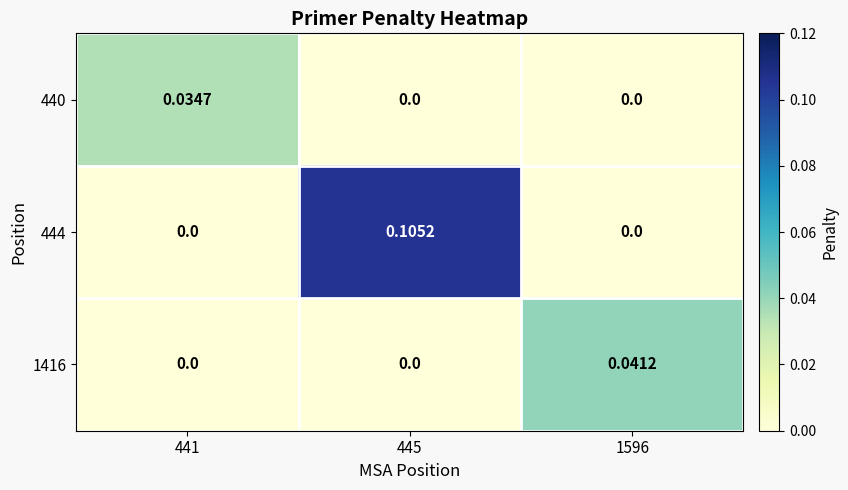

How many positive values does the 444 series have?

1